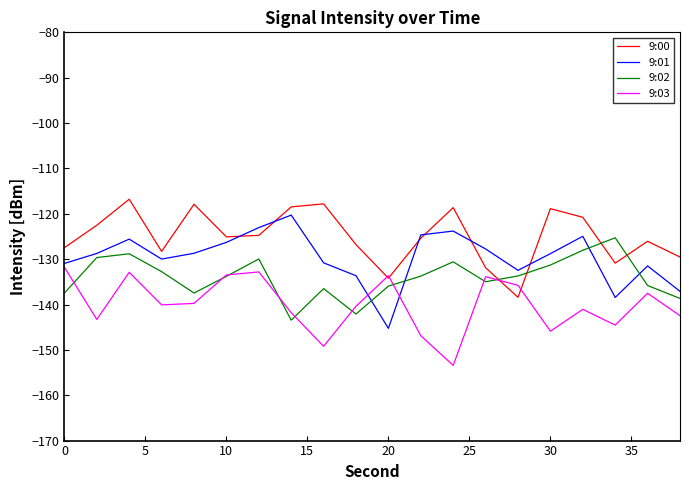

What are all the series names shown in the legend?

9:00, 9:01, 9:02, 9:03